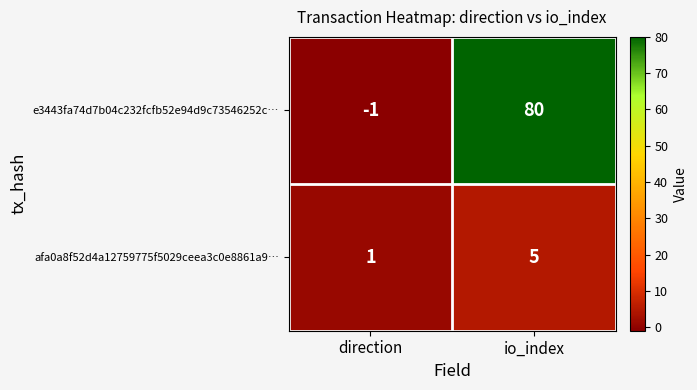

What is the difference between the highest and lowest values at io_index?

75